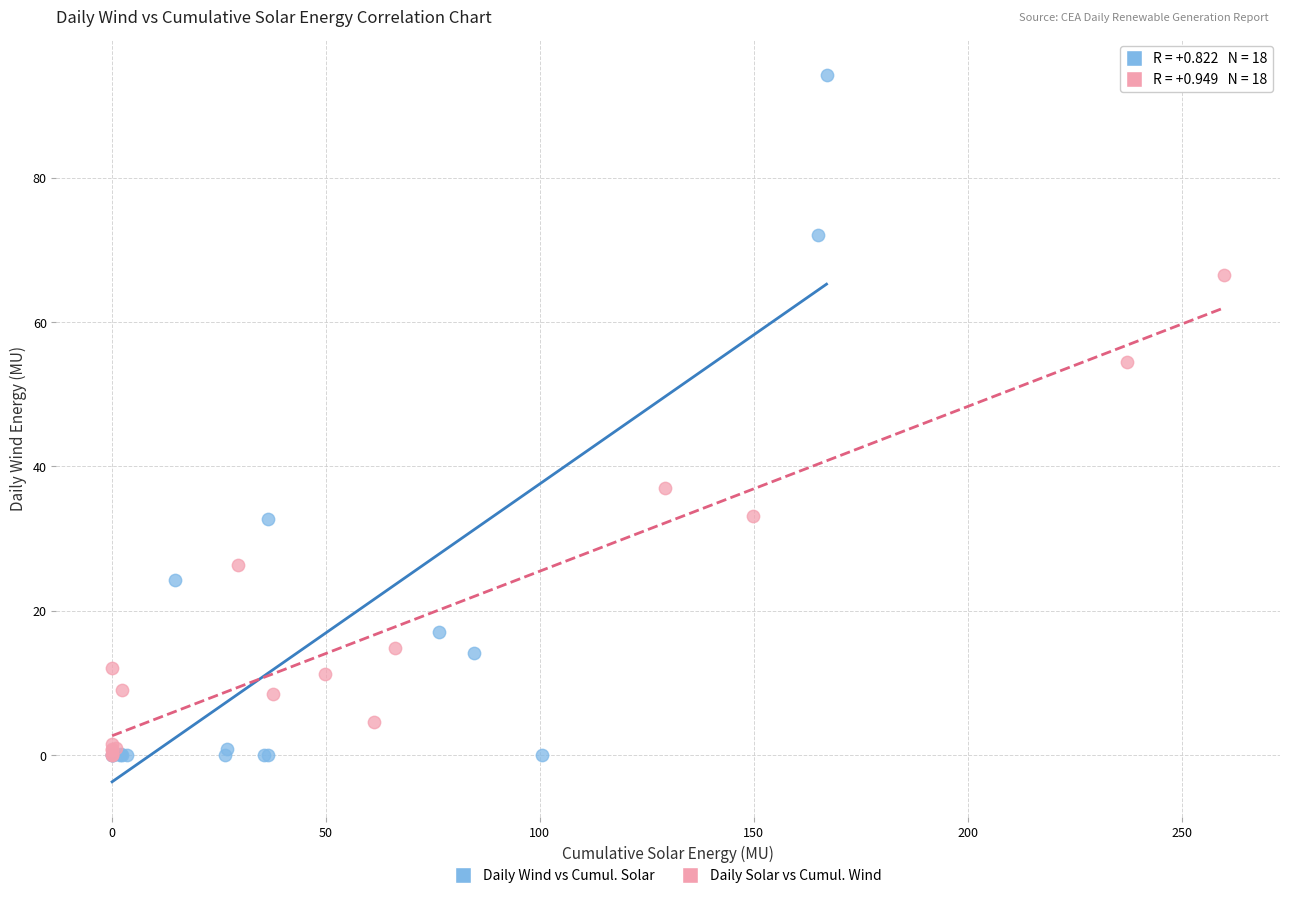

Which series has the largest Y range (max minus min)?

Daily Wind vs Cumul. Solar